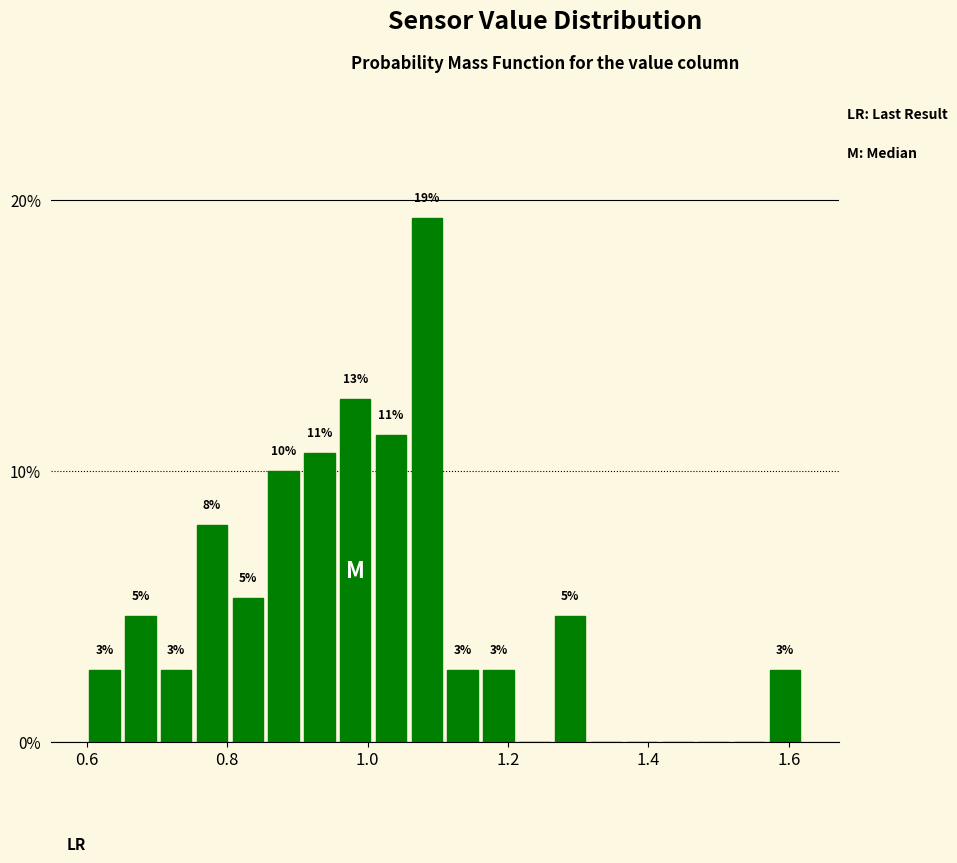

Around what value on the x-axis is the tallest bar? Give the approximate position of its centre, as read against the axis.

1.08